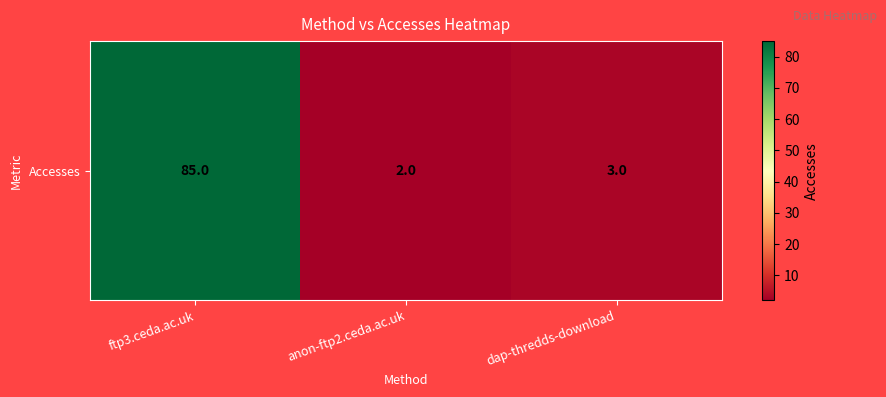

What is the sum of all values?

90